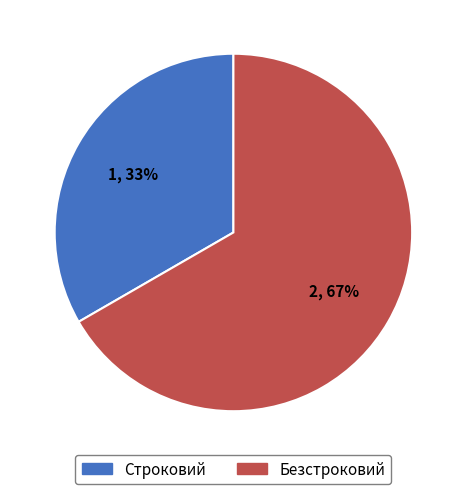

Which slice represents more than half of the pie?

Безстроковий